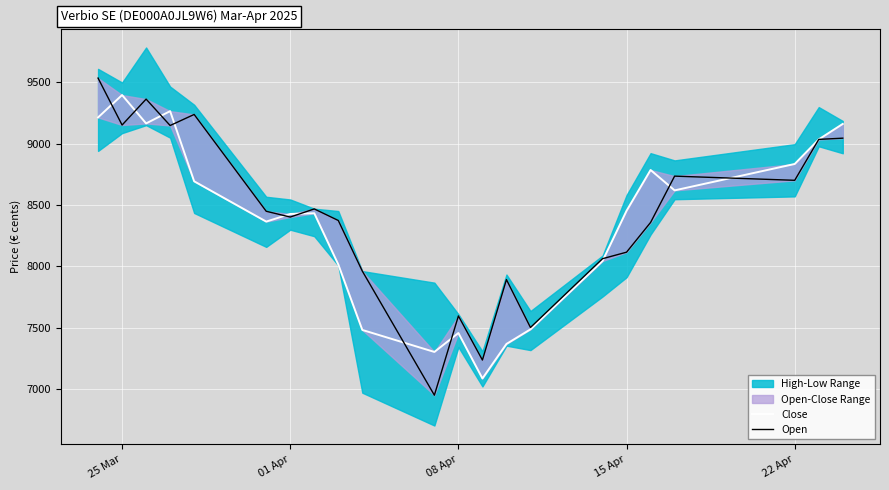

The value of Close at 18 is 4216. True or false?

False